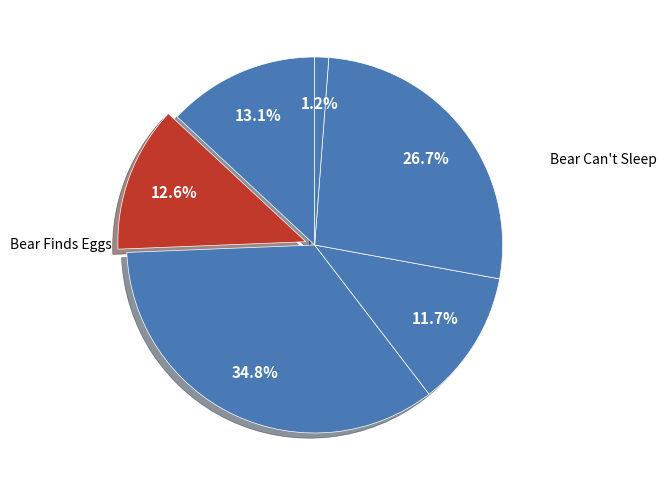

Which category has the smallest portion of the pie?

Bear Stays Up for Christmas